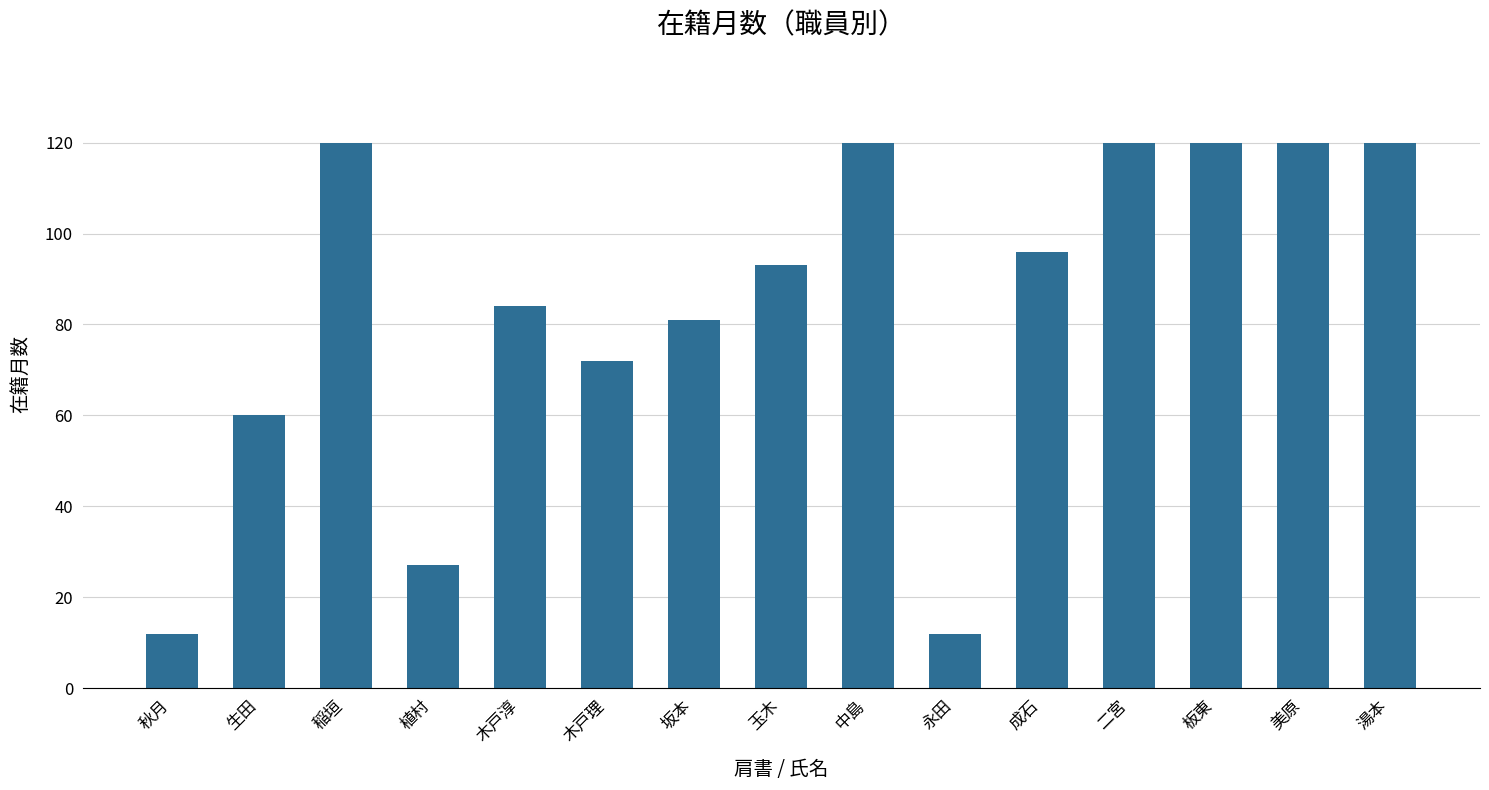

What is the sum of all values?

1257